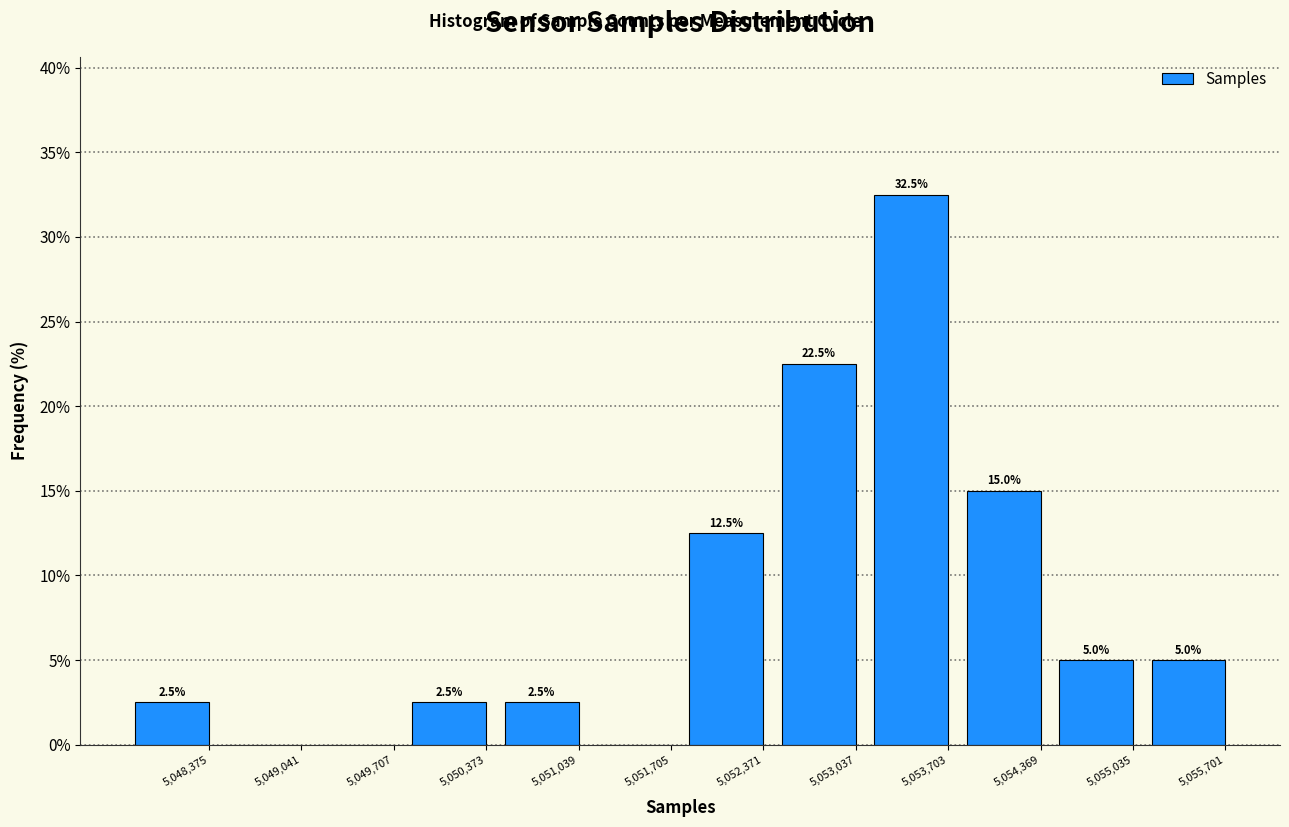

Reading left to right, transcribe all the data shown in this chart.

5,048,375=2.5	5,049,041=0.0	5,049,707=0.0	5,050,373=2.5	5,051,039=2.5	5,051,705=0.0	5,052,371=12.5	5,053,037=22.5	5,053,703=32.5	5,054,369=15.0	5,055,035=5.0	5,055,701=5.0